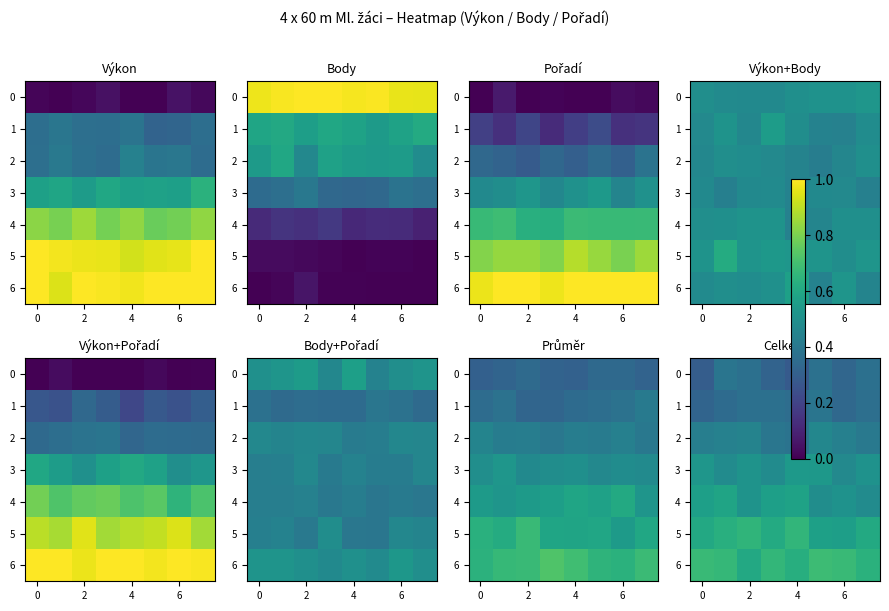

Count the 0 values in the range 0 to 1.

8